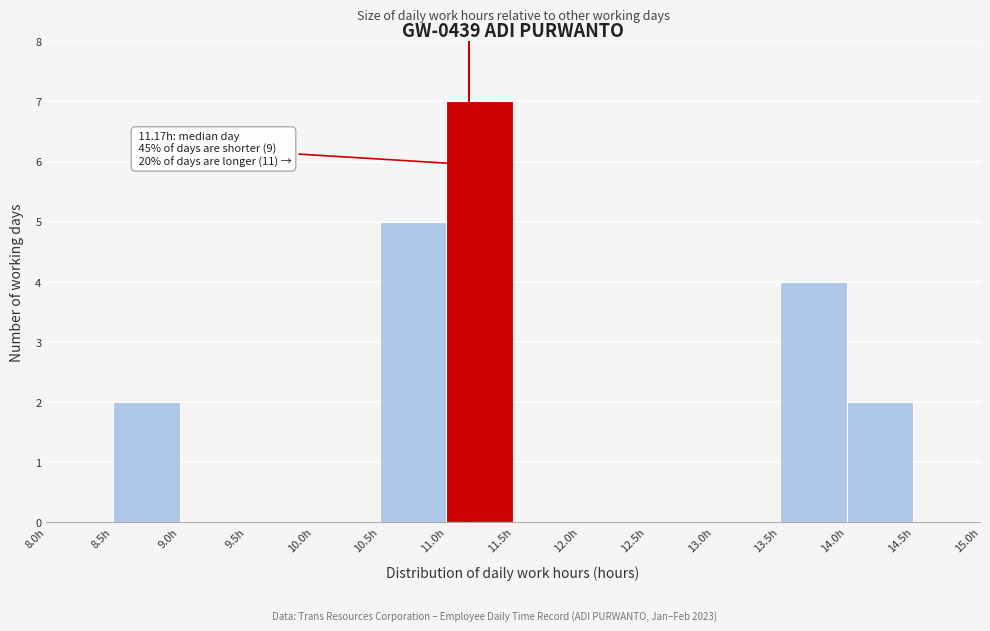

Which range on the x-axis has the tallest bar?

11.0 to 11.5